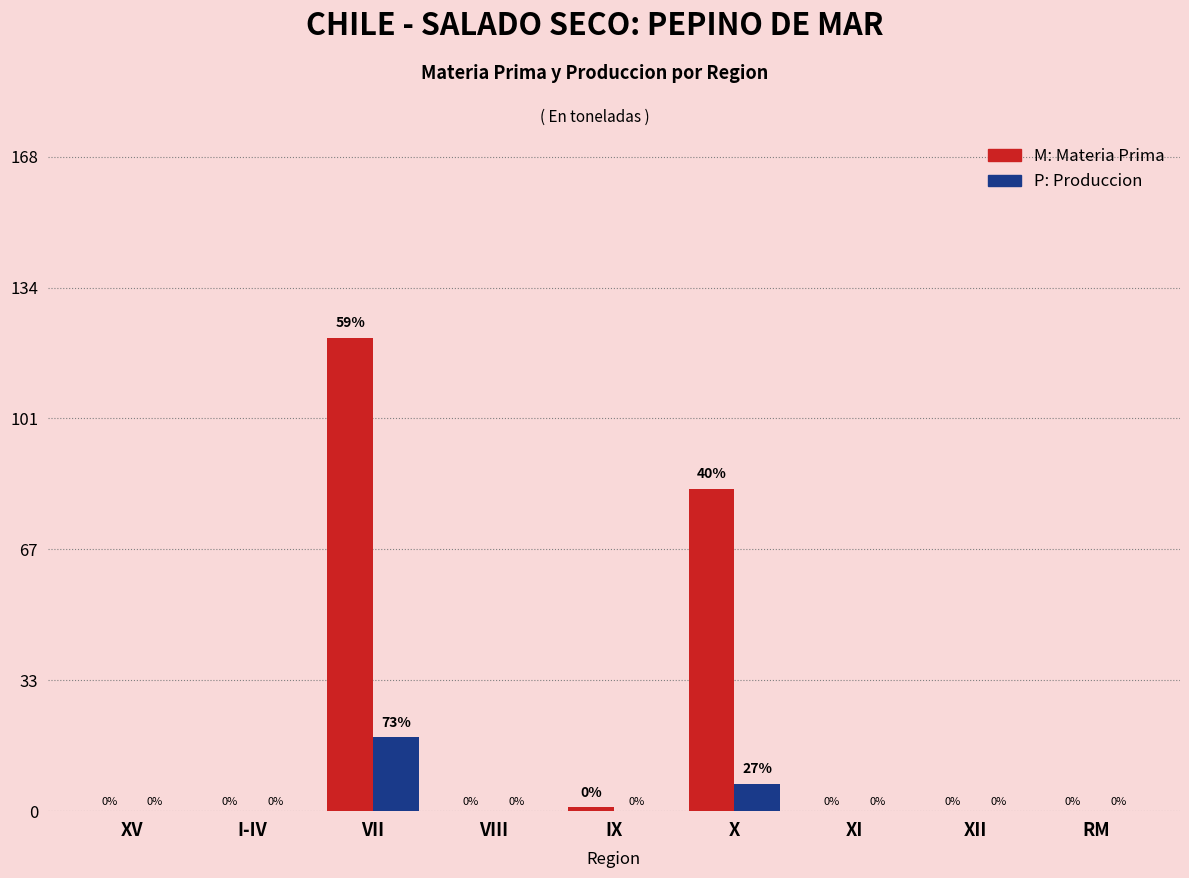

What is the greatest value displayed?

122